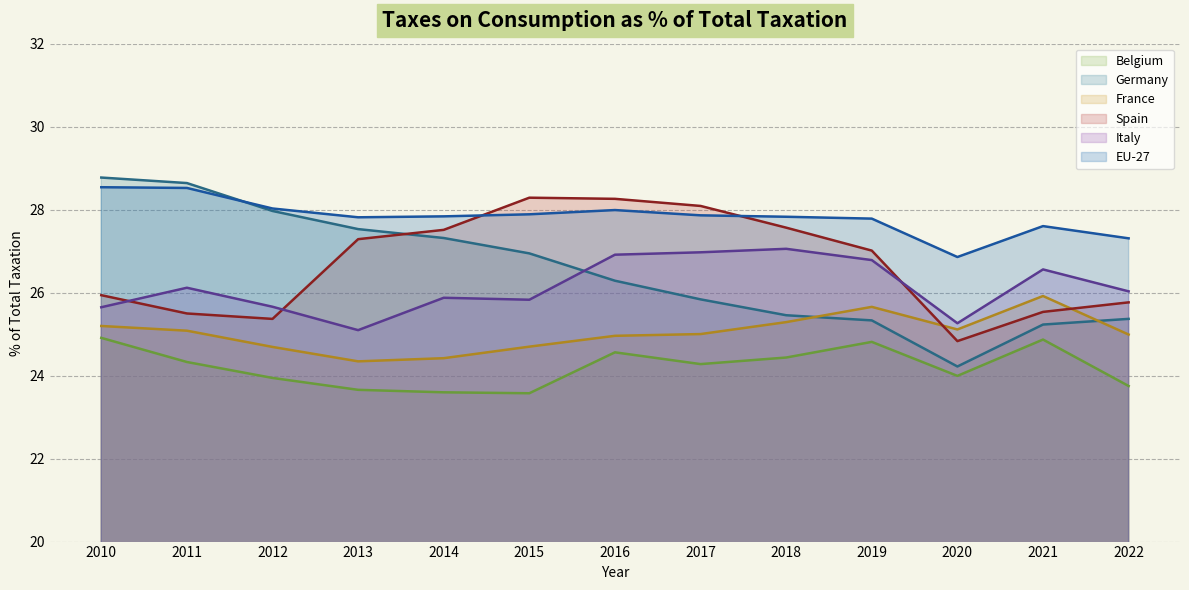

Reading right to left, what are all the values shown in this chart?

Belgium: 2022=23.7	2021=24.9	2020=24.0	2019=24.8	2018=24.4	2017=24.3	2016=24.6	2015=23.6	2014=23.6	2013=23.7	2012=23.9	2011=24.3	2010=24.9
Germany: 2022=25.4	2021=25.2	2020=24.2	2019=25.3	2018=25.5	2017=25.8	2016=26.3	2015=26.9	2014=27.3	2013=27.5	2012=28.0	2011=28.6	2010=28.8
France: 2022=25.0	2021=25.9	2020=25.1	2019=25.7	2018=25.3	2017=25.0	2016=25.0	2015=24.7	2014=24.4	2013=24.3	2012=24.7	2011=25.1	2010=25.2
Spain: 2022=25.8	2021=25.5	2020=24.8	2019=27.0	2018=27.6	2017=28.1	2016=28.3	2015=28.3	2014=27.5	2013=27.3	2012=25.4	2011=25.5	2010=25.9
Italy: 2022=26.0	2021=26.6	2020=25.3	2019=26.8	2018=27.1	2017=27.0	2016=26.9	2015=25.8	2014=25.9	2013=25.1	2012=25.7	2011=26.1	2010=25.6
EU-27: 2022=27.3	2021=27.6	2020=26.9	2019=27.8	2018=27.8	2017=27.9	2016=28.0	2015=27.9	2014=27.8	2013=27.8	2012=28.0	2011=28.5	2010=28.5